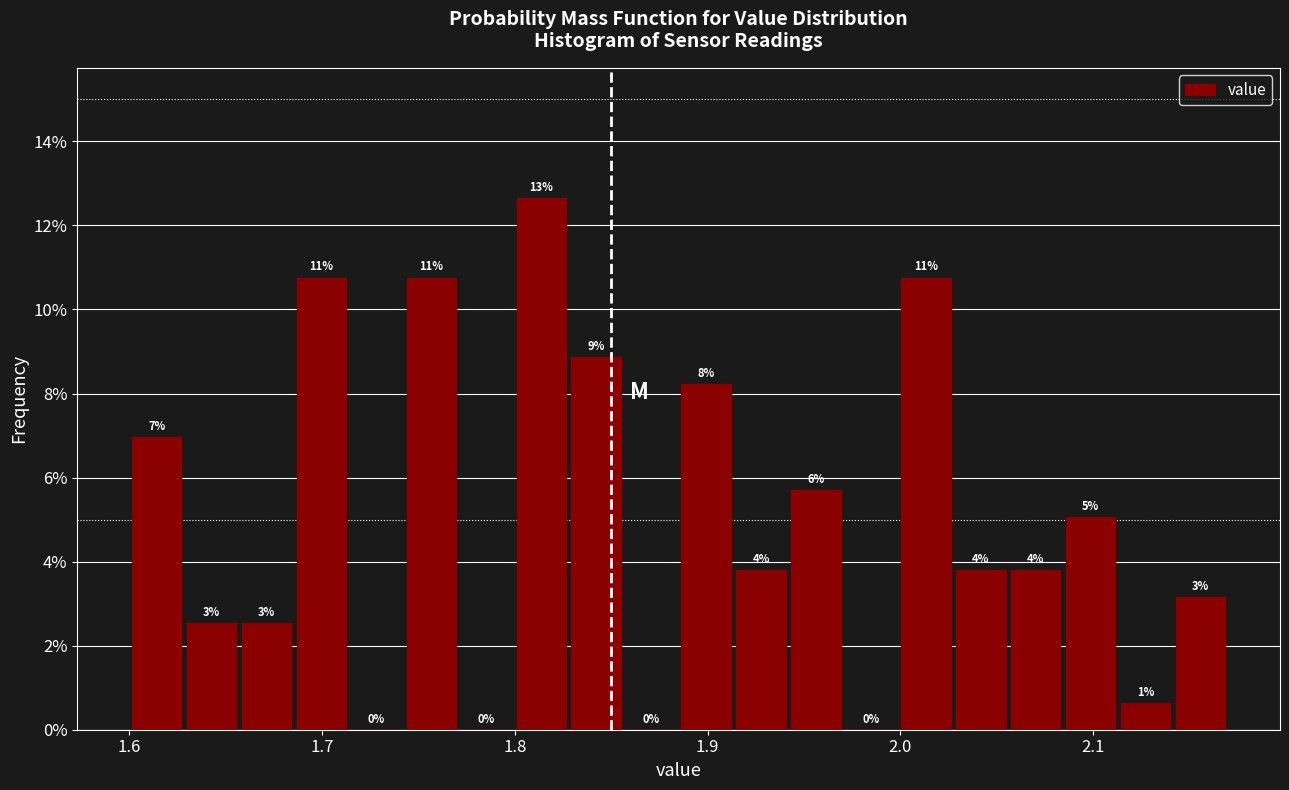

Read against the x-axis, roughly where is the centre of the tallest bar?

1.81